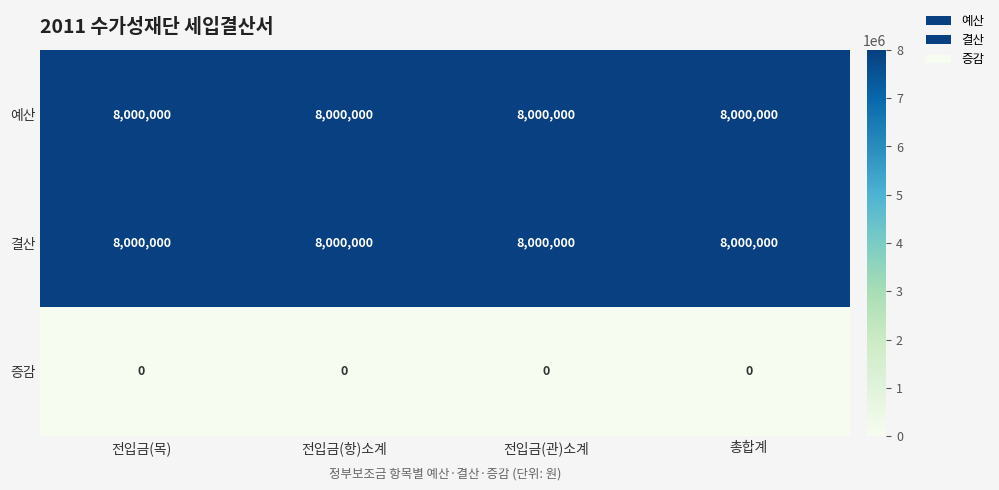

What is the spread (max minus min) of values at 전입금(목)?

8000000